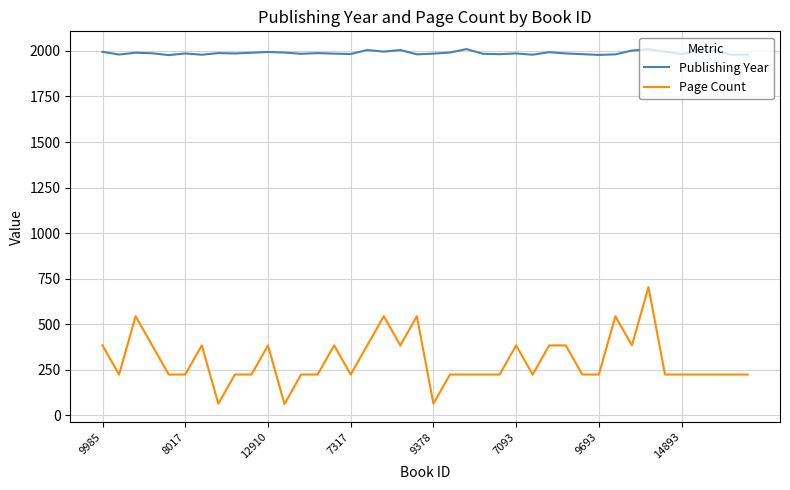

Count the number of categories in the chart.

40